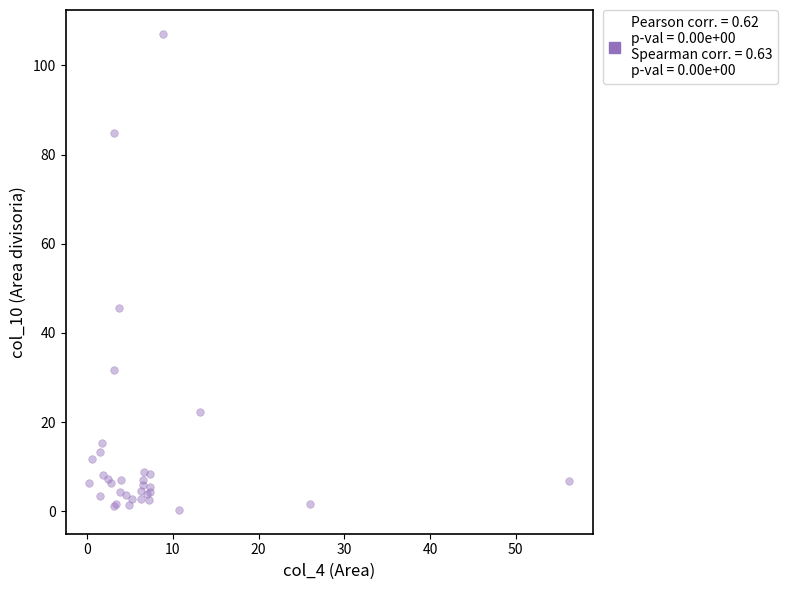

What Y value in the scatter plot is closest to 53?

45.5